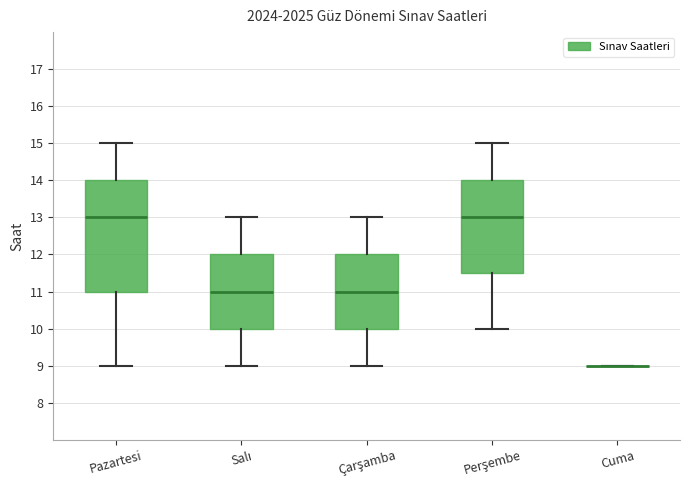

Reading left to right, transcribe this box plot: for each box, give where its median line is, the range the box spans, and where its two whiskers end, as read against the y-axis. The values are not printed on the chart, so give them approximately, as read against the axis.

Pazartesi: median 13.0, box 11.0 to 14.0, whiskers 9.0 to 15.0
Salı: median 11.0, box 10.0 to 12.0, whiskers 9.0 to 13.0
Çarşamba: median 11.0, box 10.0 to 12.0, whiskers 9.0 to 13.0
Perşembe: median 13.0, box 11.5 to 14.0, whiskers 10.0 to 15.0
Cuma: box collapsed to a line at 9.0, whiskers 9.0 to 9.0